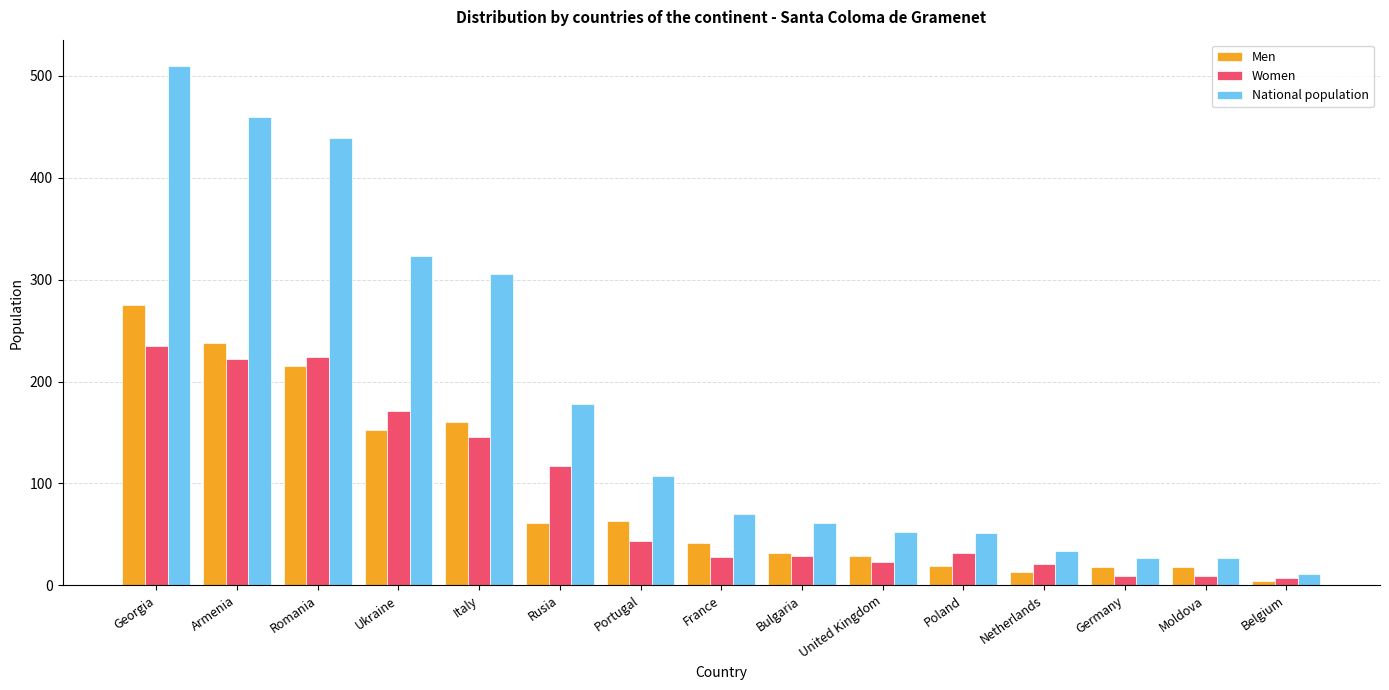

True or false: Men has a value of 40 at Rusia.

False